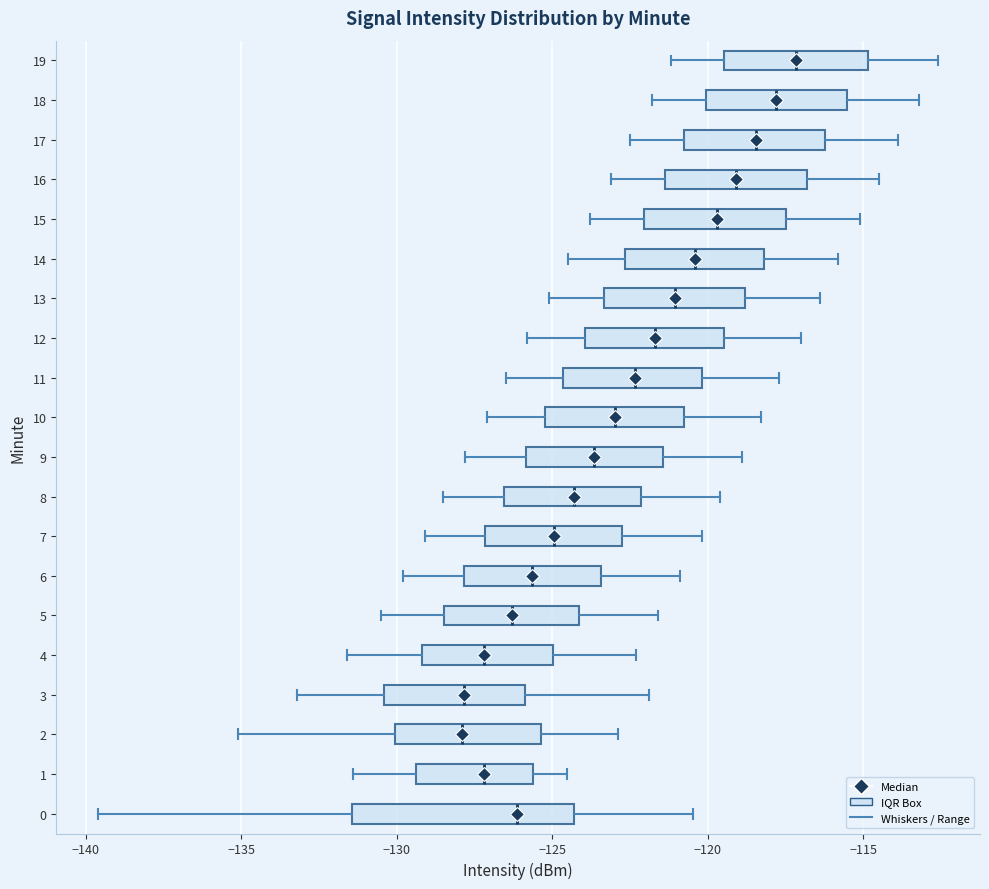

Where does the right whisker of the box at y = 14 end on the x-axis? The values are not printed on the chart, so give them approximately, as read against the axis.

-116.0